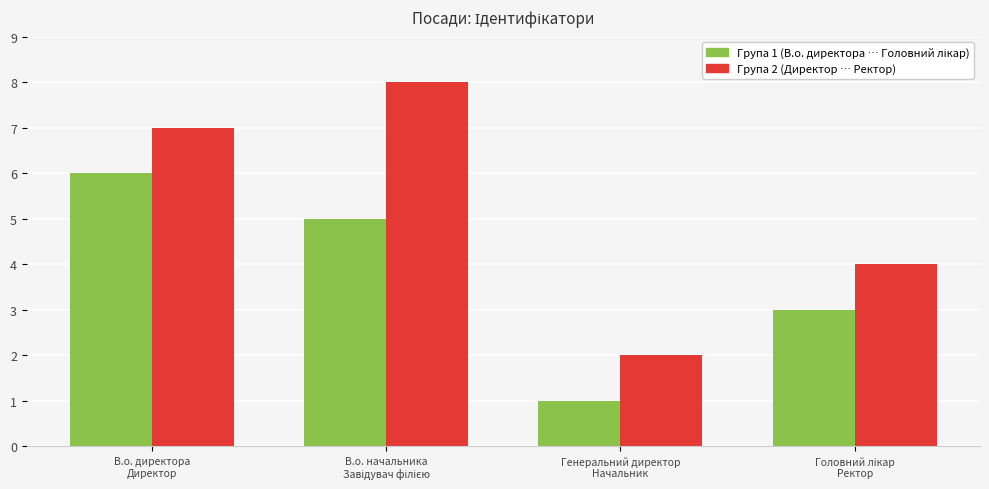

What is the greatest value displayed?

8